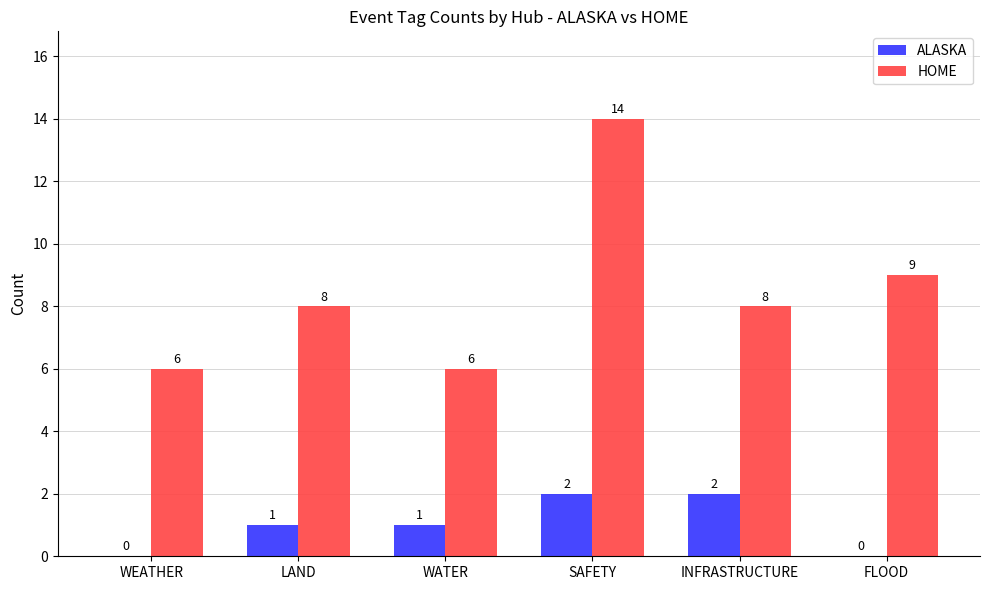

Which series has the widest spread of values?

HOME